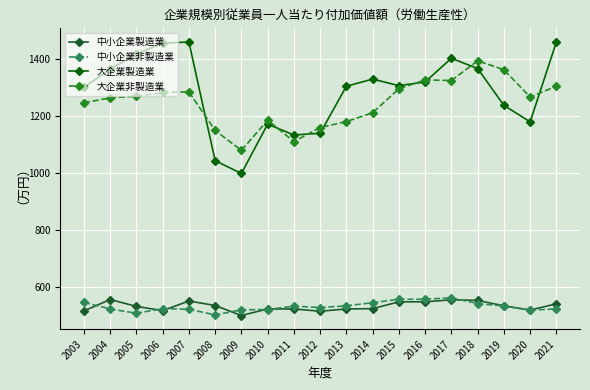

Which series changed the most between 2005 and 2013?

大企業製造業